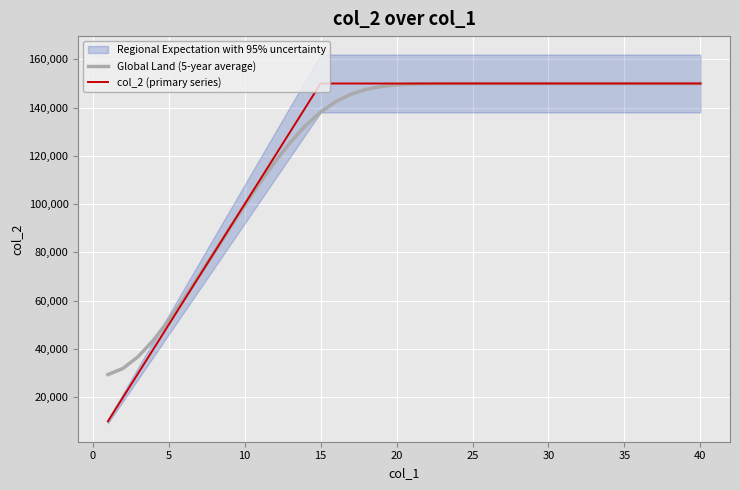

At how many categories does at least one series exceed 141123?

26